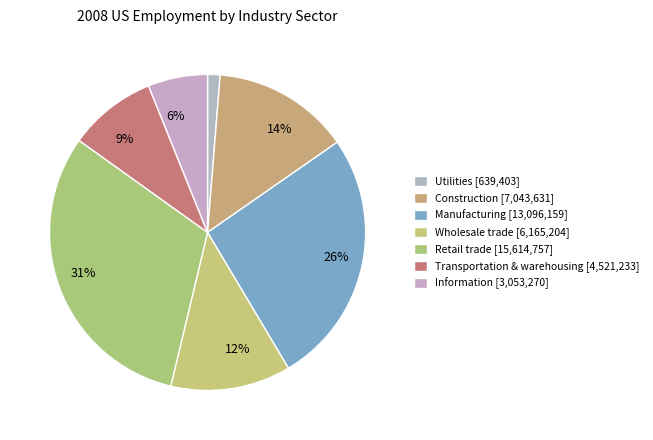

What is the largest slice in the pie chart?

Retail trade